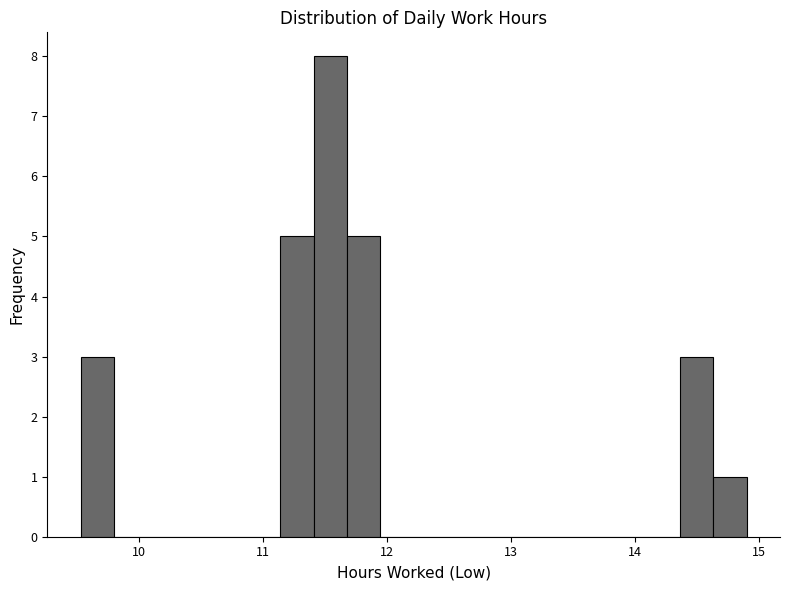

Around what value on the x-axis is the tallest bar? Give the approximate position of its centre, as read against the axis.

11.5